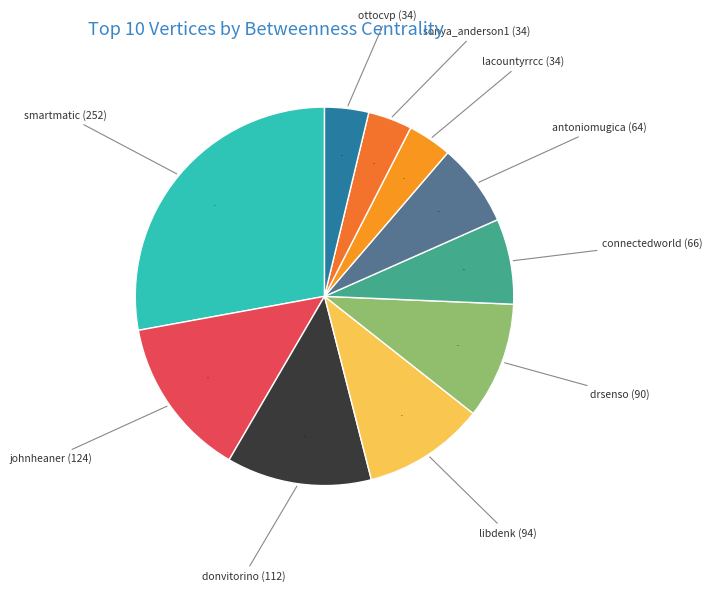

Between connectedworld and sonya_anderson1, which is larger?

connectedworld